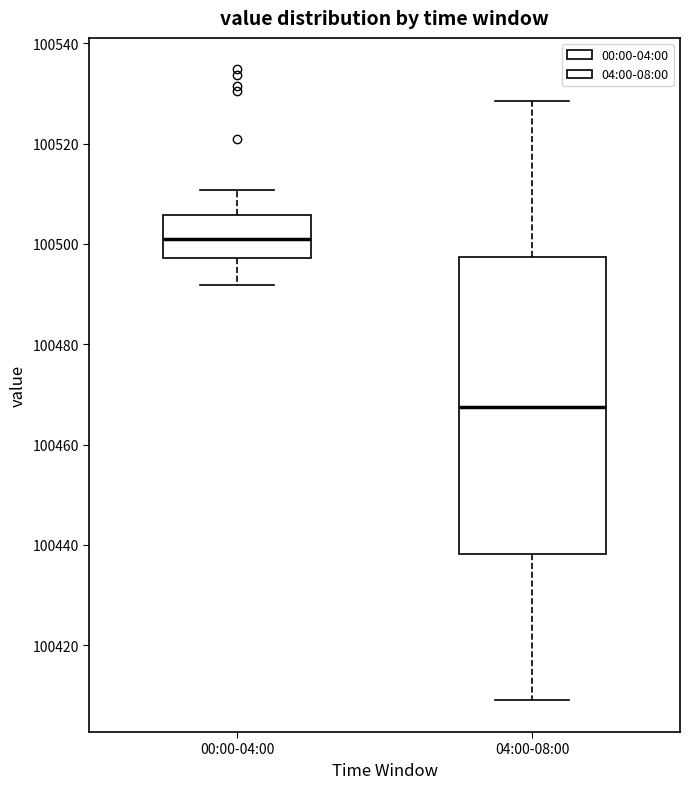

Where is the upper edge of the box for 00:00-04:00 on the y-axis? The values are not printed on the chart, so give them approximately, as read against the axis.

100506